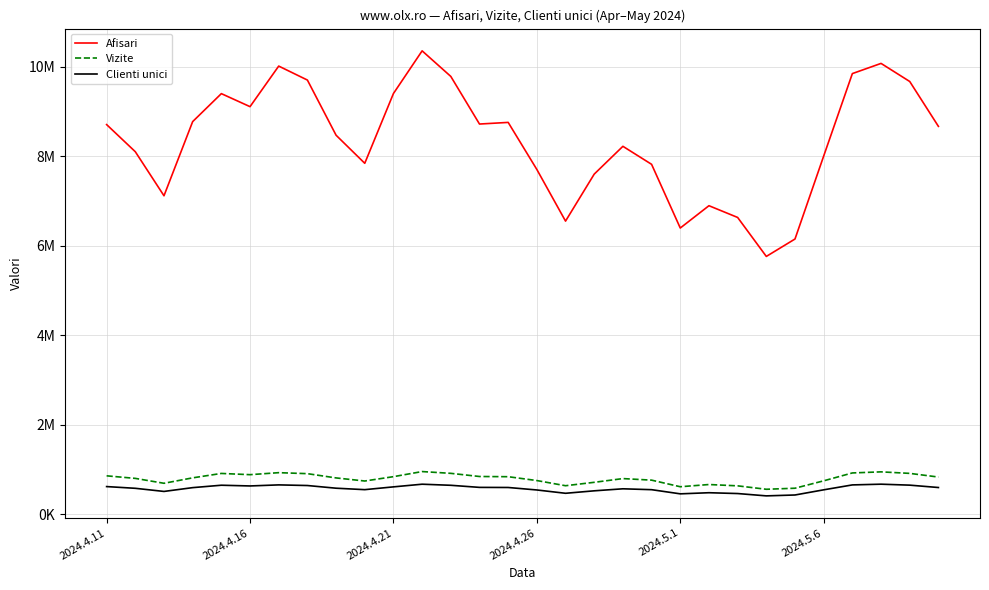

Does the chart have visible grid lines?

Yes